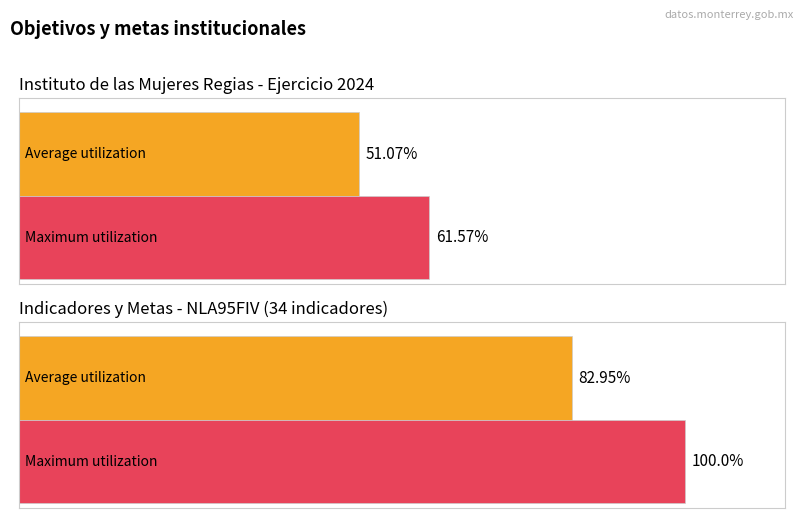

Are the bars horizontal?

Yes